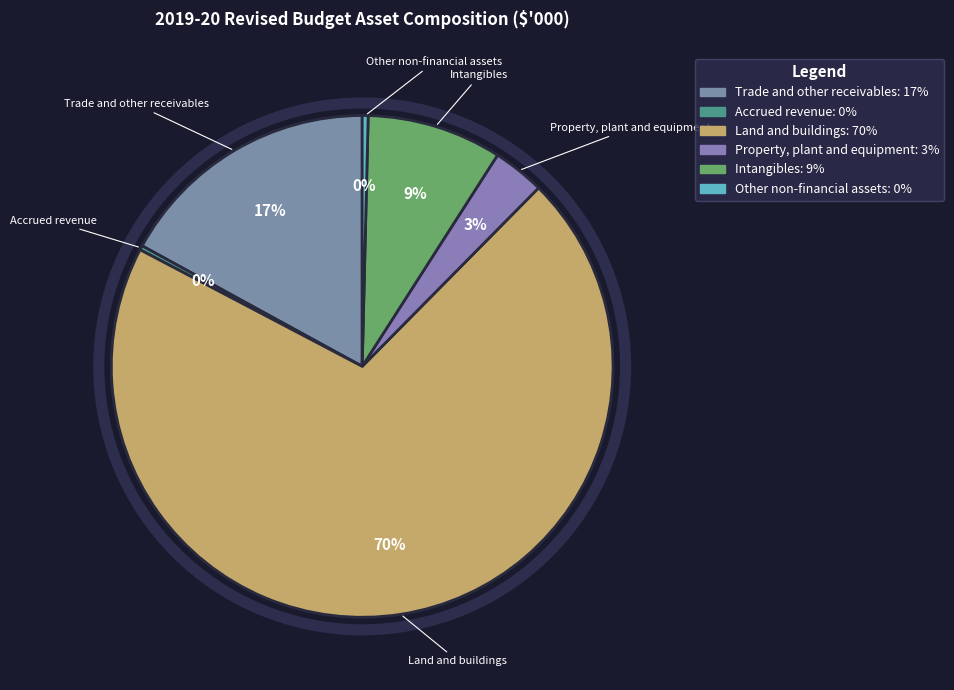

Does Property, plant and equipment represent more than half of the total?

No